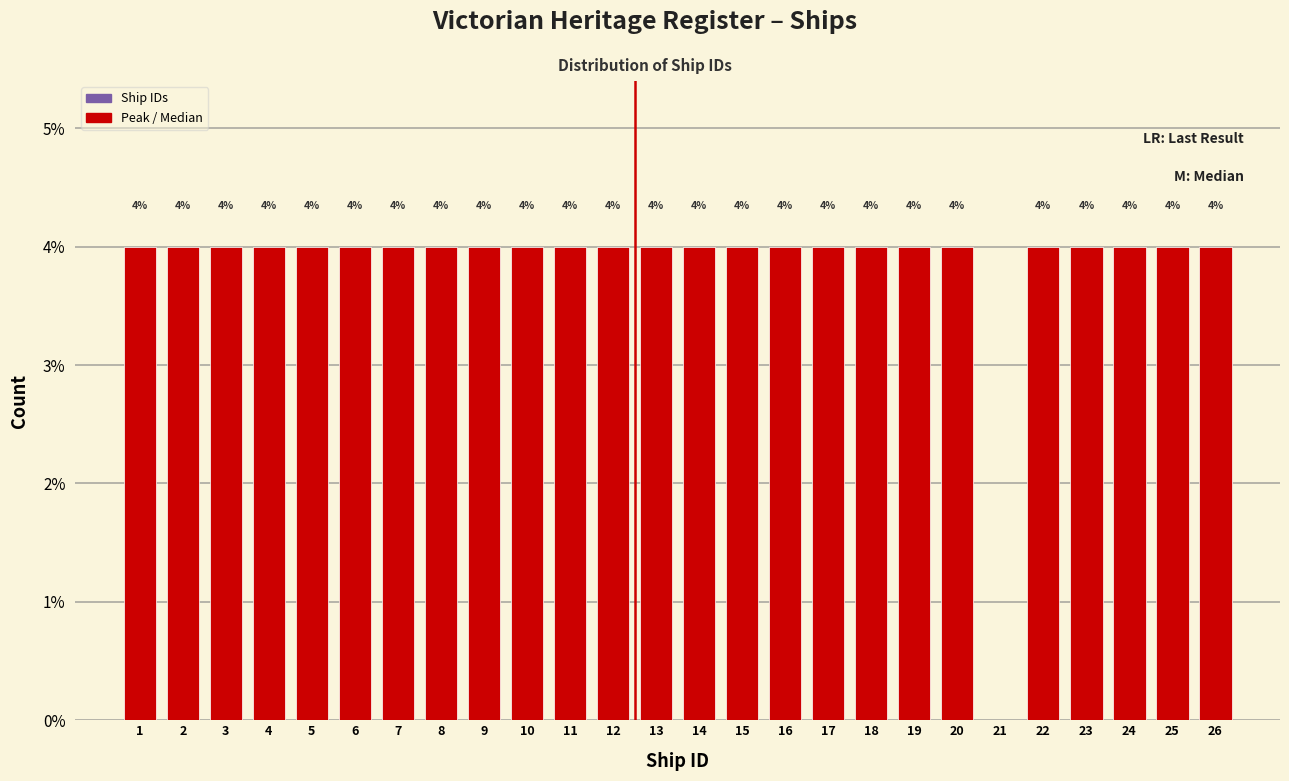

Reading left to right, extract all data points from this chart.

1=4	2=4	3=4	4=4	5=4	6=4	7=4	8=4	9=4	10=4	11=4	12=4	13=4	14=4	15=4	16=4	17=4	18=4	19=4	20=4	21=0	22=4	23=4	24=4	25=4	26=4